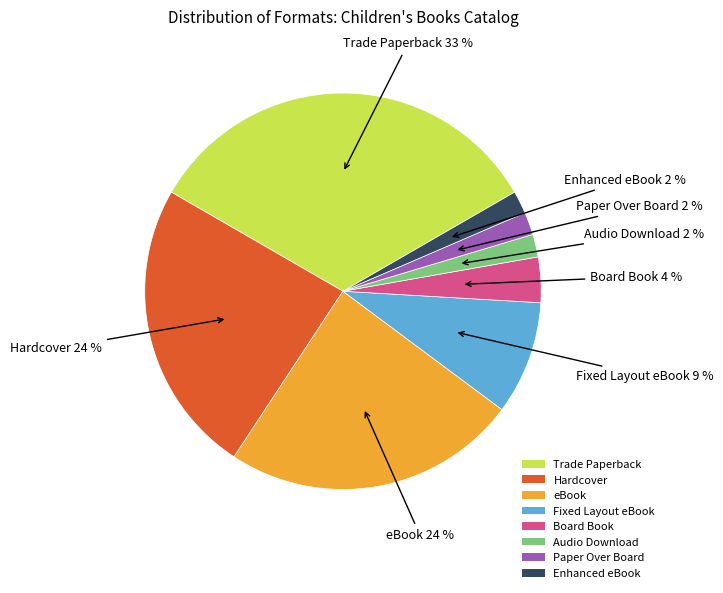

To the nearest percent, what percentage of the pie is Audio Download?

2%